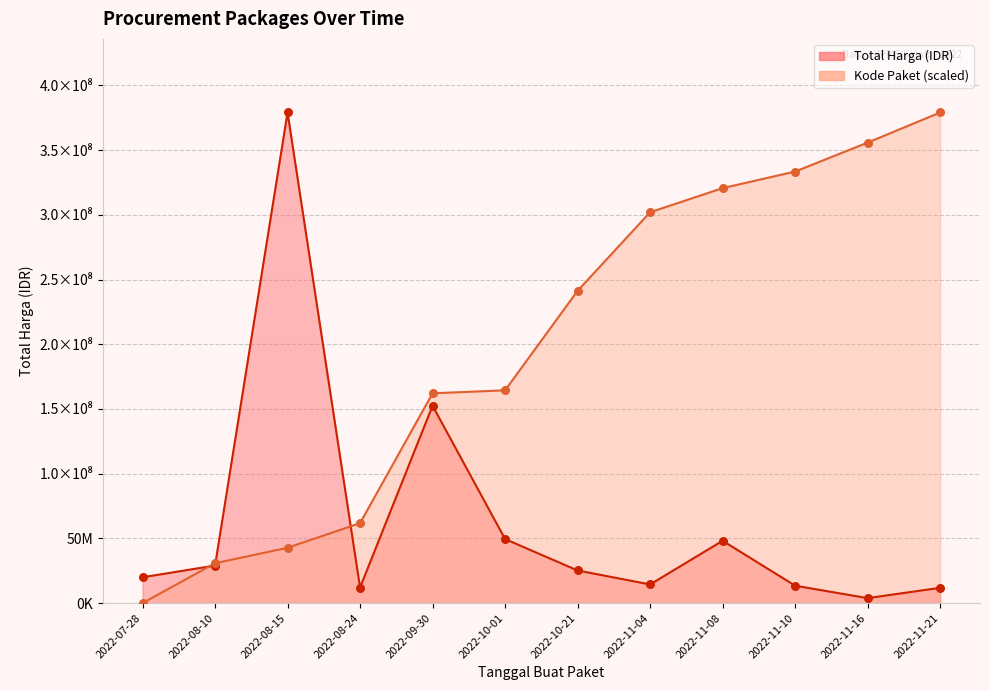

Which series has the largest total across all categories?

Kode Paket